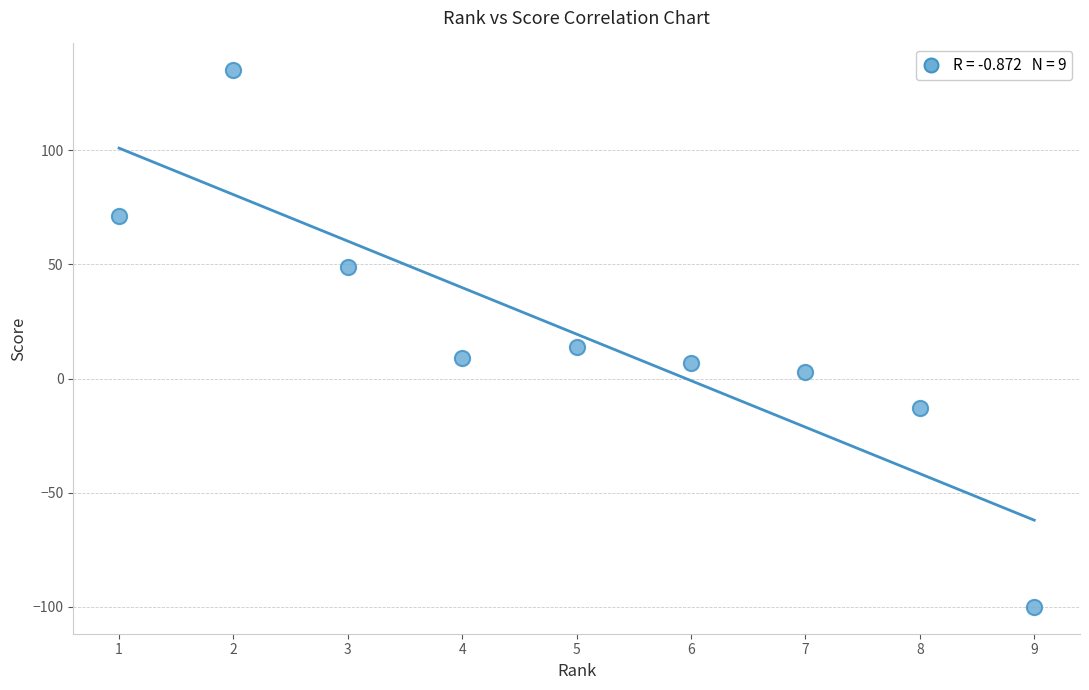

What Y value in the scatter plot is closest to 17?

14